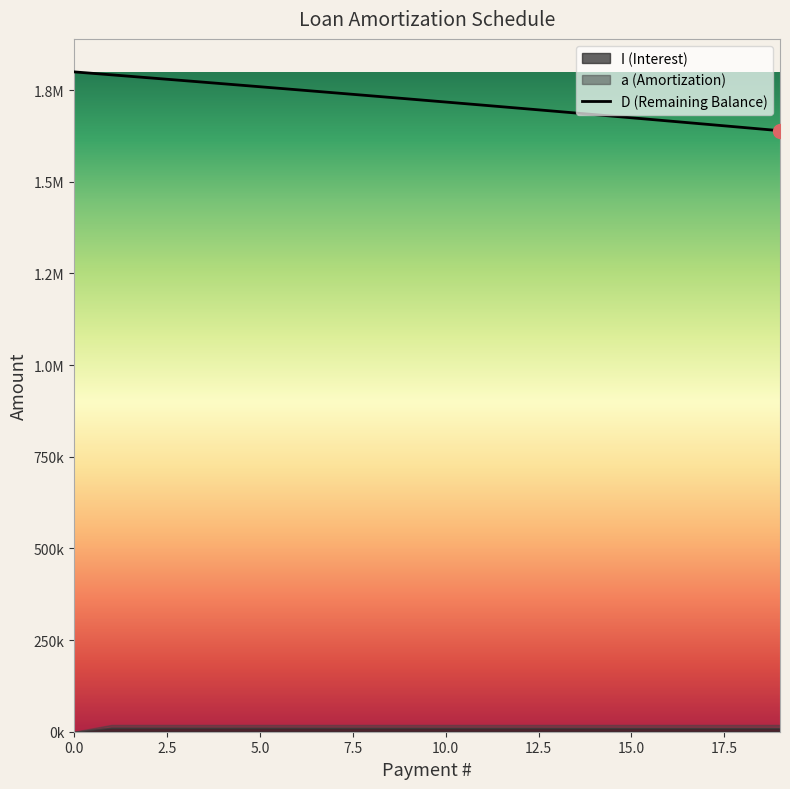

Approximately how many times larger is the value at 5.0 compared to 10.0?

1.0